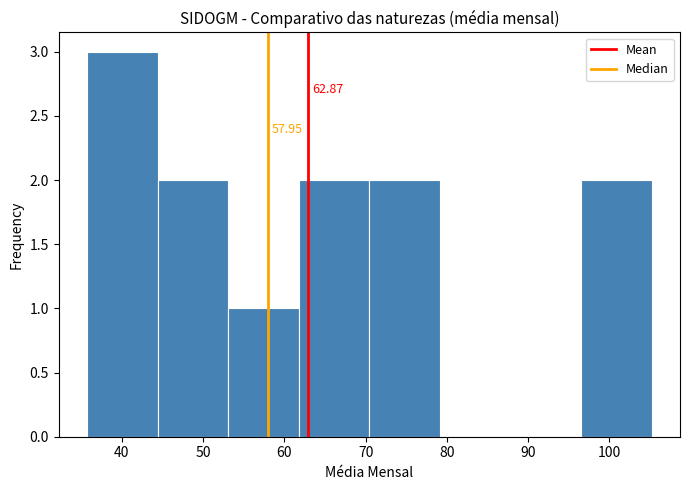

Over which range of the x-axis is the bar tallest?

36 to 44